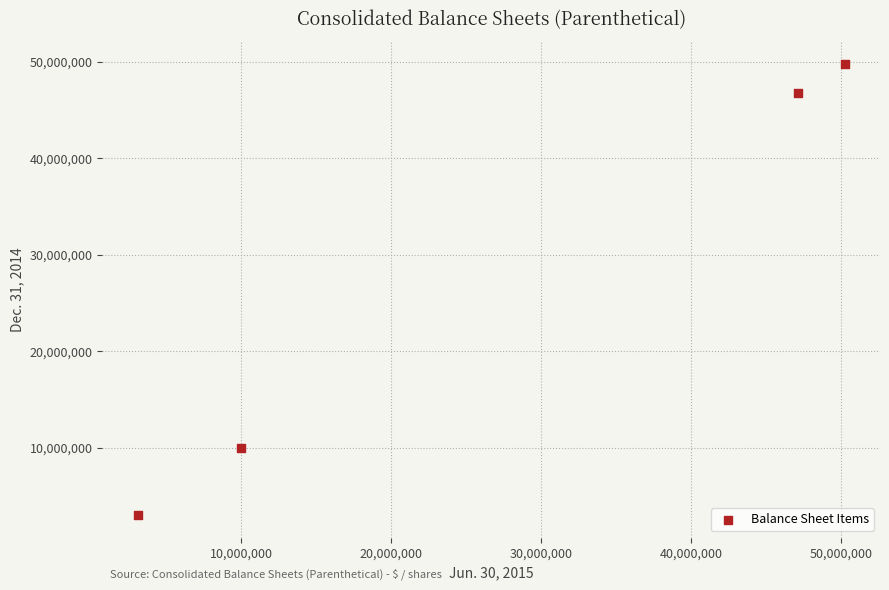

What is the range of X values (max minus min)?

47133000